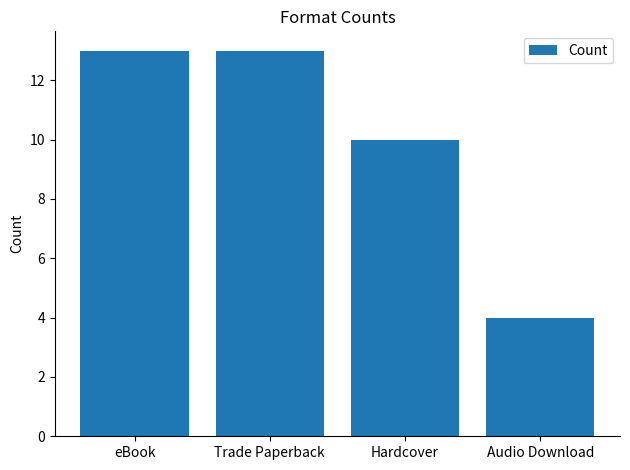

Which has a higher value, Audio Download or eBook?

eBook